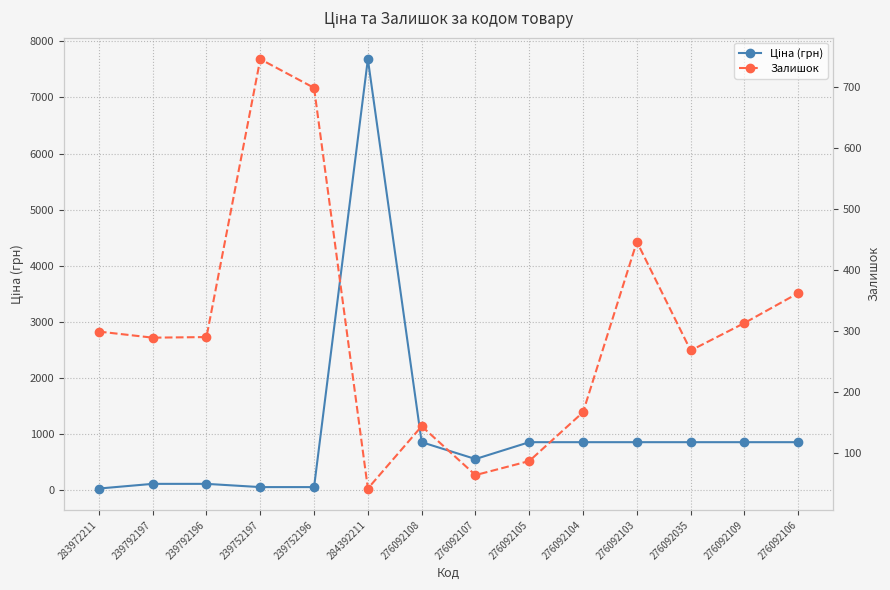

True or false: Ціна (грн) has more than 0 interior local peaks.

True